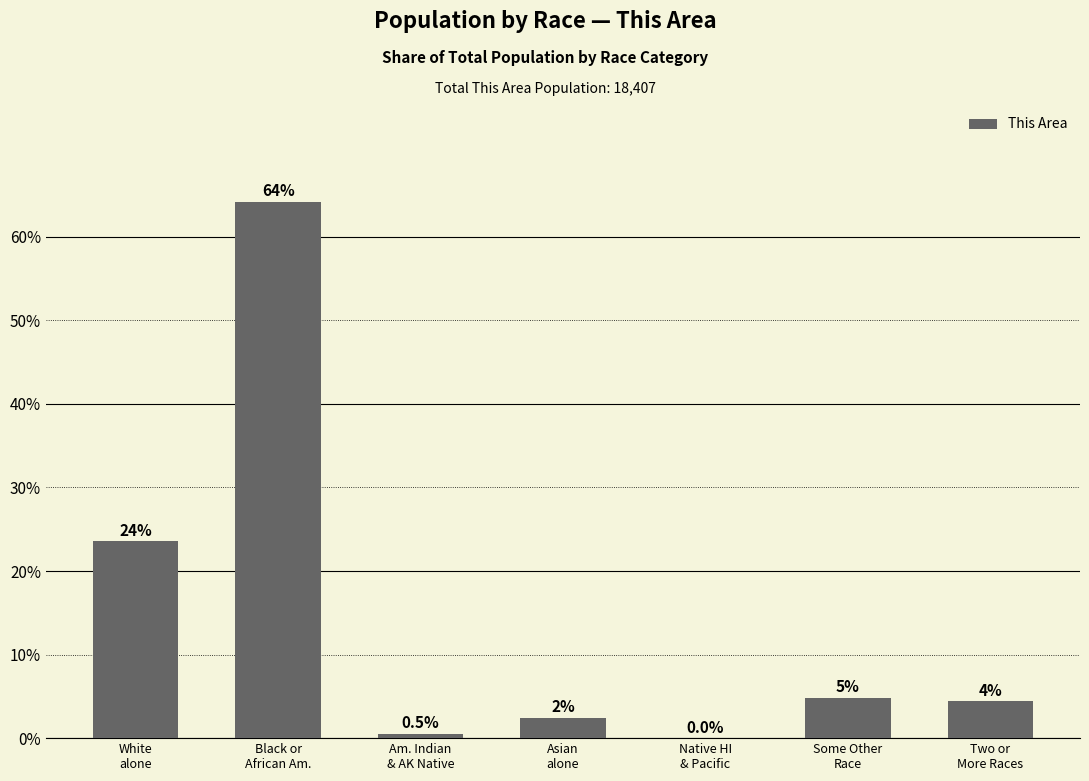

What is the difference between the maximum and minimum values?

64.2